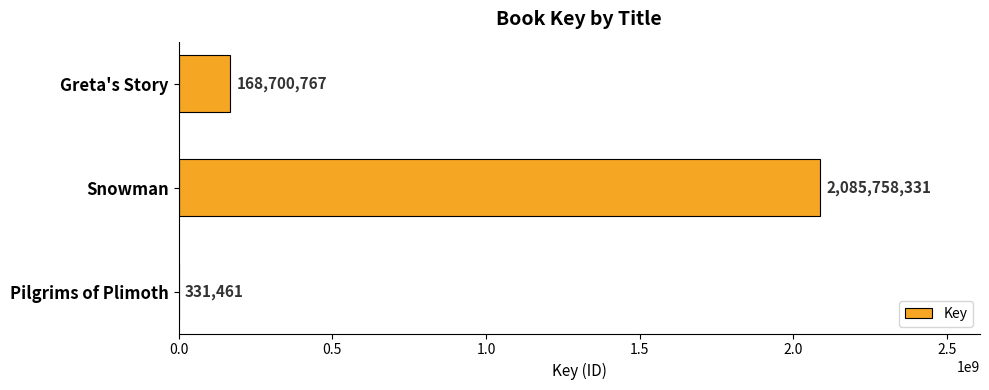

Reading top to bottom, list all the values displayed in this chart.

Greta's Story=168700767	Snowman=2085758331	Pilgrims of Plimoth=331461